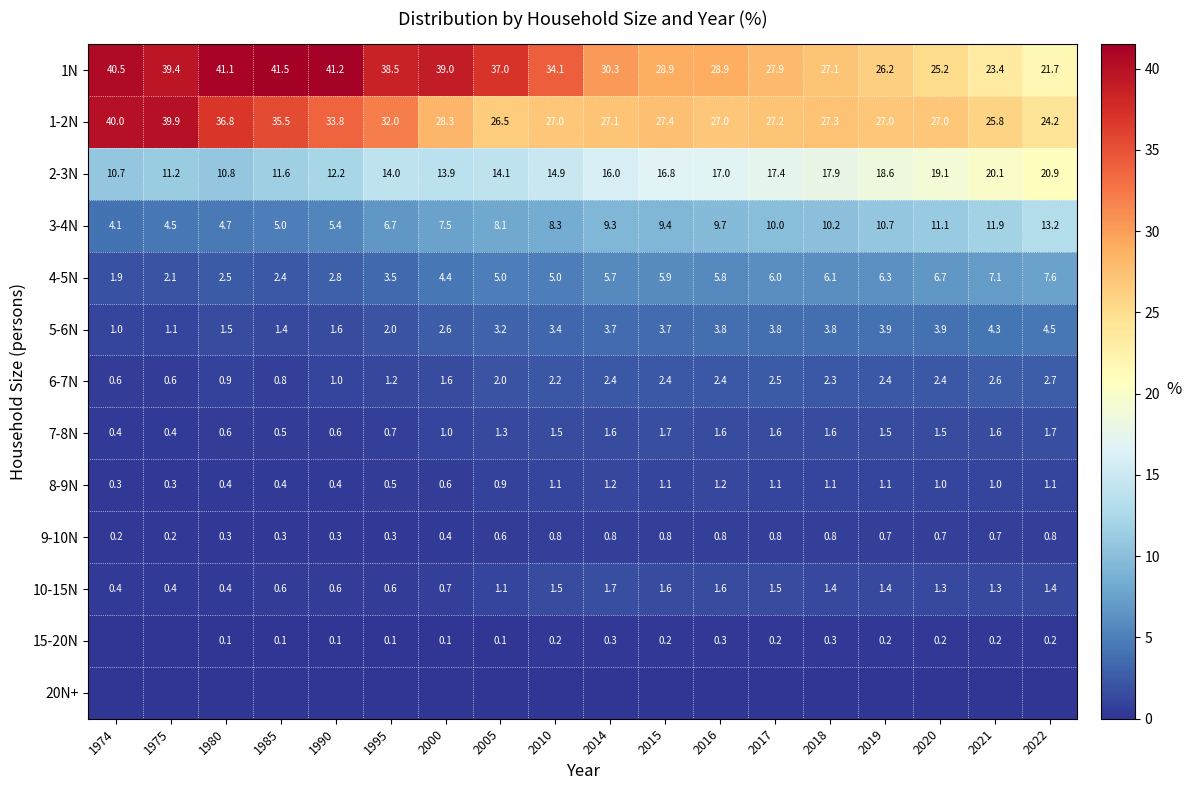

Is the value of 1-2N at 2021 greater than the value of 15-20N at 2015?

Yes